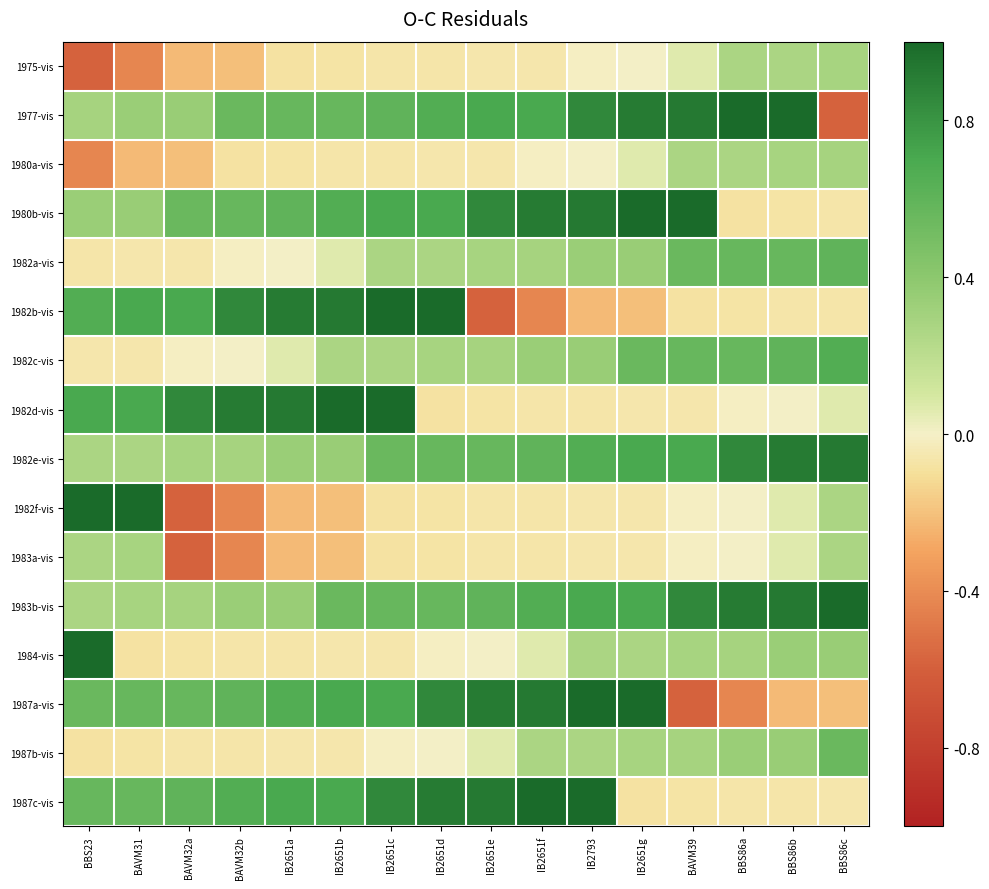

At which category does the chart reach its peak across all series?

BBS86b